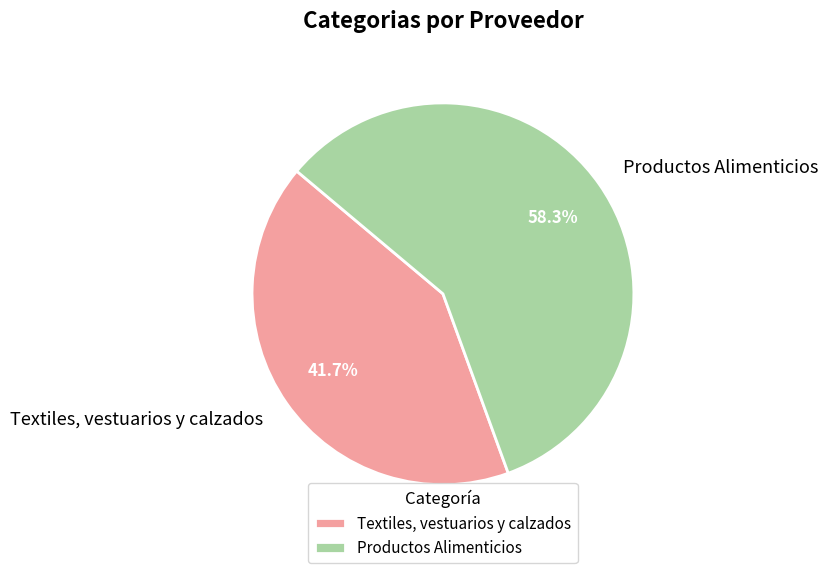

To the nearest percent, what percentage of the pie is Textiles, vestuarios y calzados?

42%